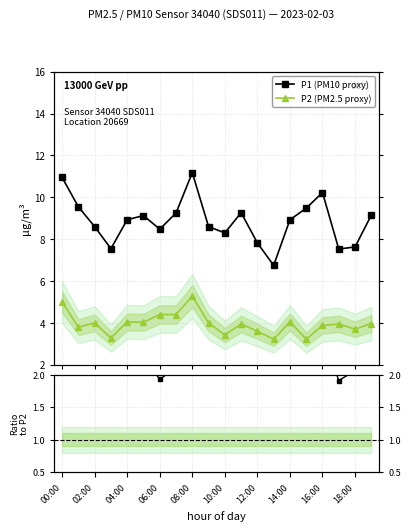

True or false: P1 (PM10 proxy) and P2 (PM2.5 proxy) cross at least once.

False